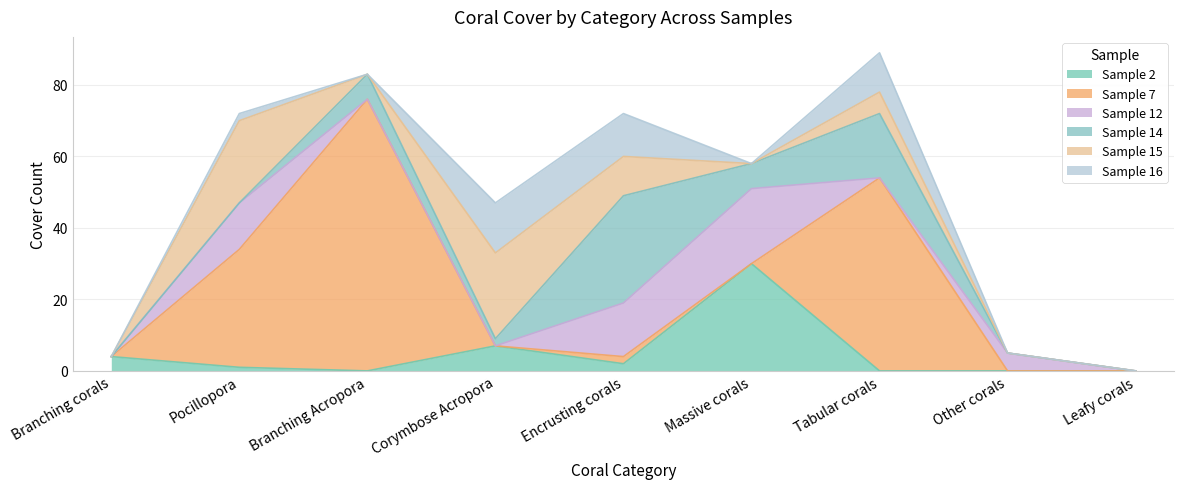

Reading right to left, transcribe all the data shown in this chart.

Sample 2: 0	0	0	30	2	7	0	1	4
Sample 7: 0	0	54	0	2	0	76	33	0
Sample 12: 0	5	0	21	15	0	0	13	0
Sample 14: 0	0	18	7	30	2	7	0	0
Sample 15: 0	0	6	0	11	24	0	23	0
Sample 16: 0	0	11	0	12	14	0	2	0